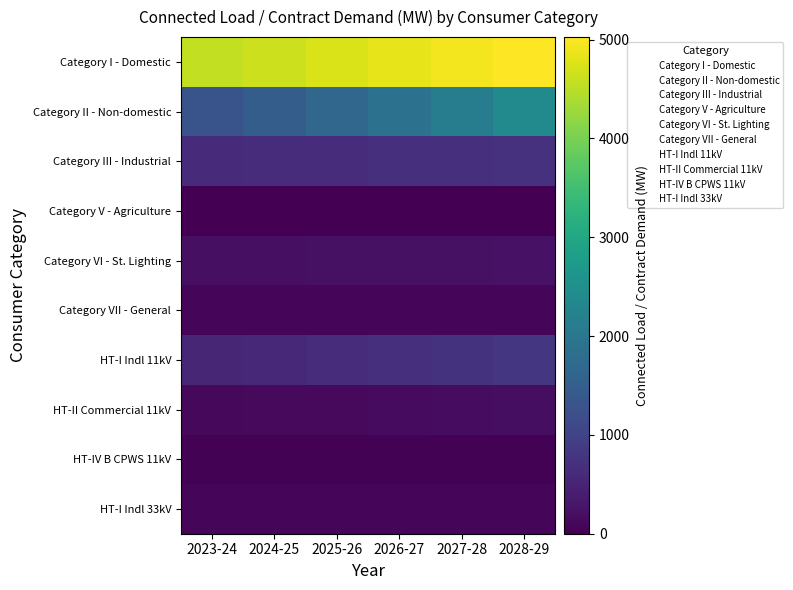

Which series has the largest total across all categories?

Category I - Domestic